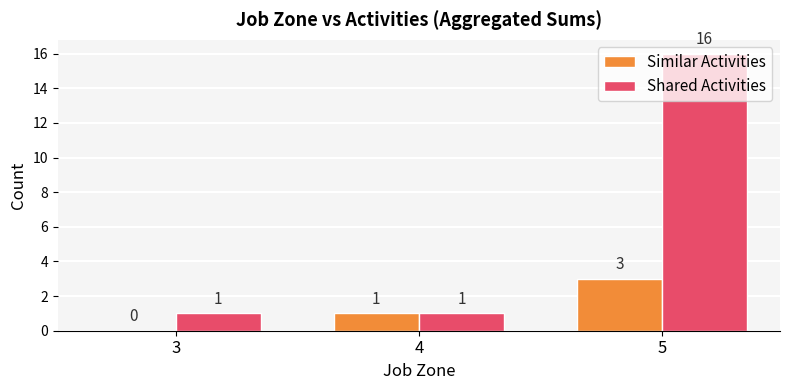

The value of Similar Activities at 3 is 0. True or false?

True